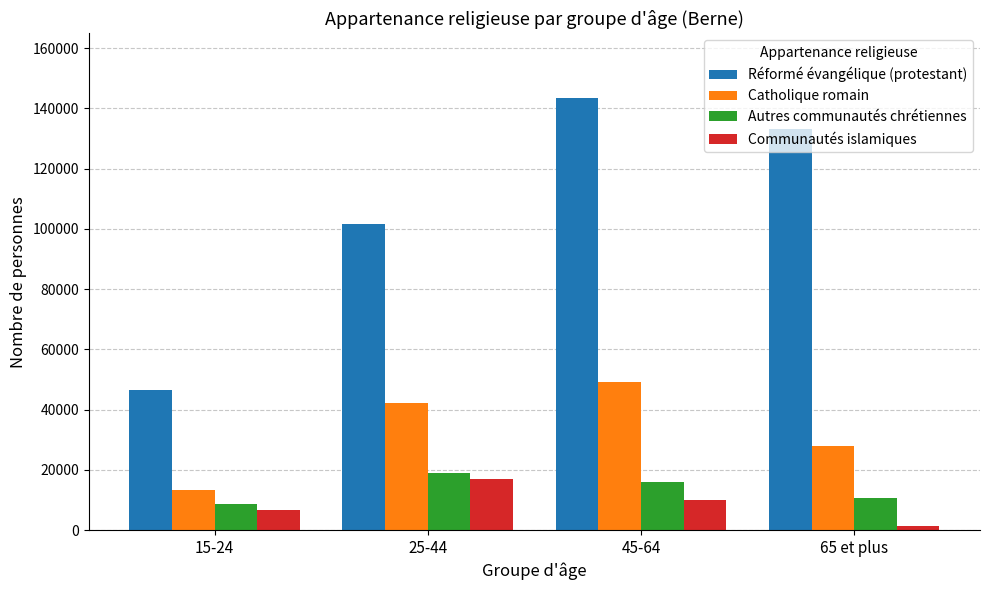

Which series has the largest total across all categories?

Réformé évangélique (protestant)